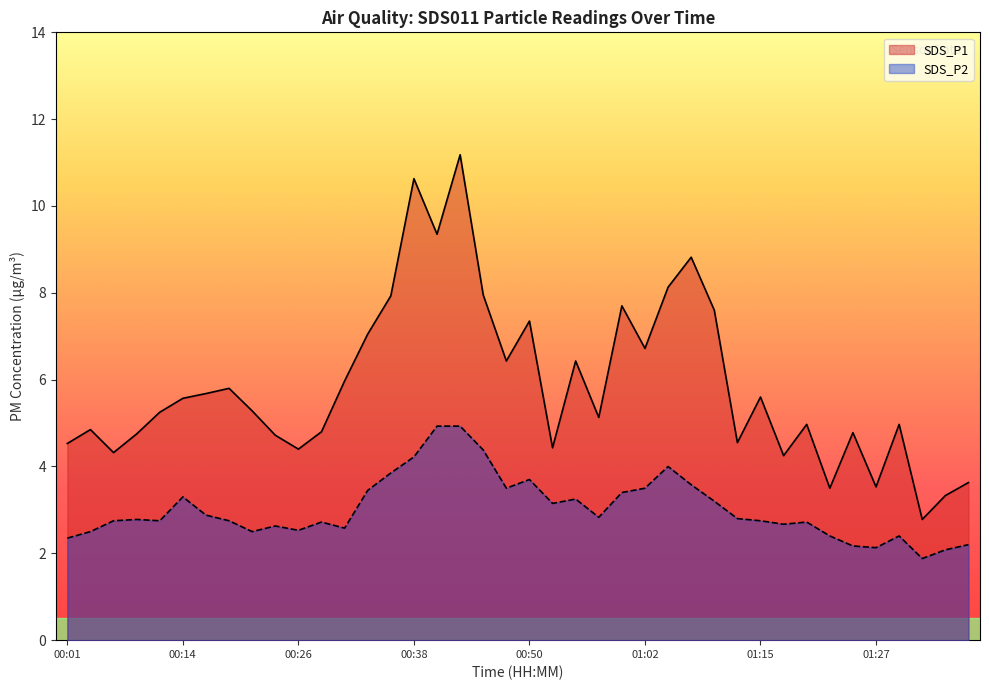

What is the average value of the SDS_P1 series?

5.9